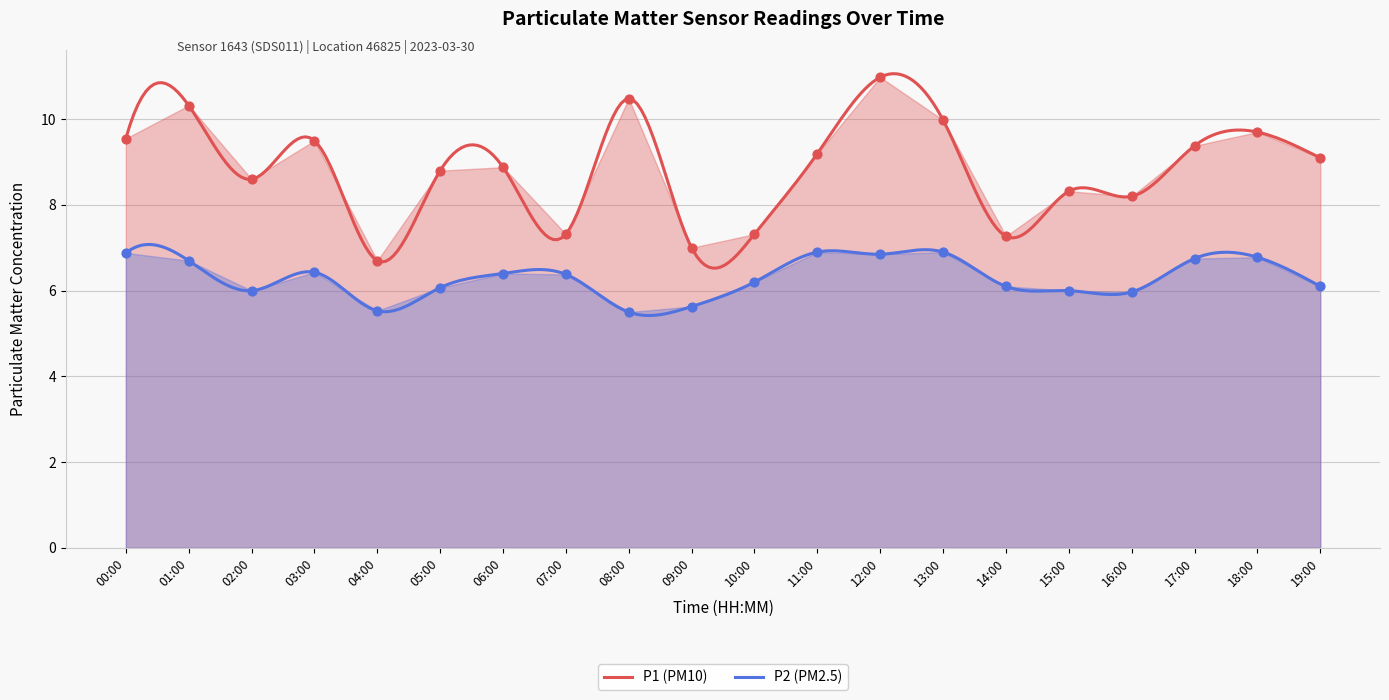

Which series has the largest total across all categories?

P1